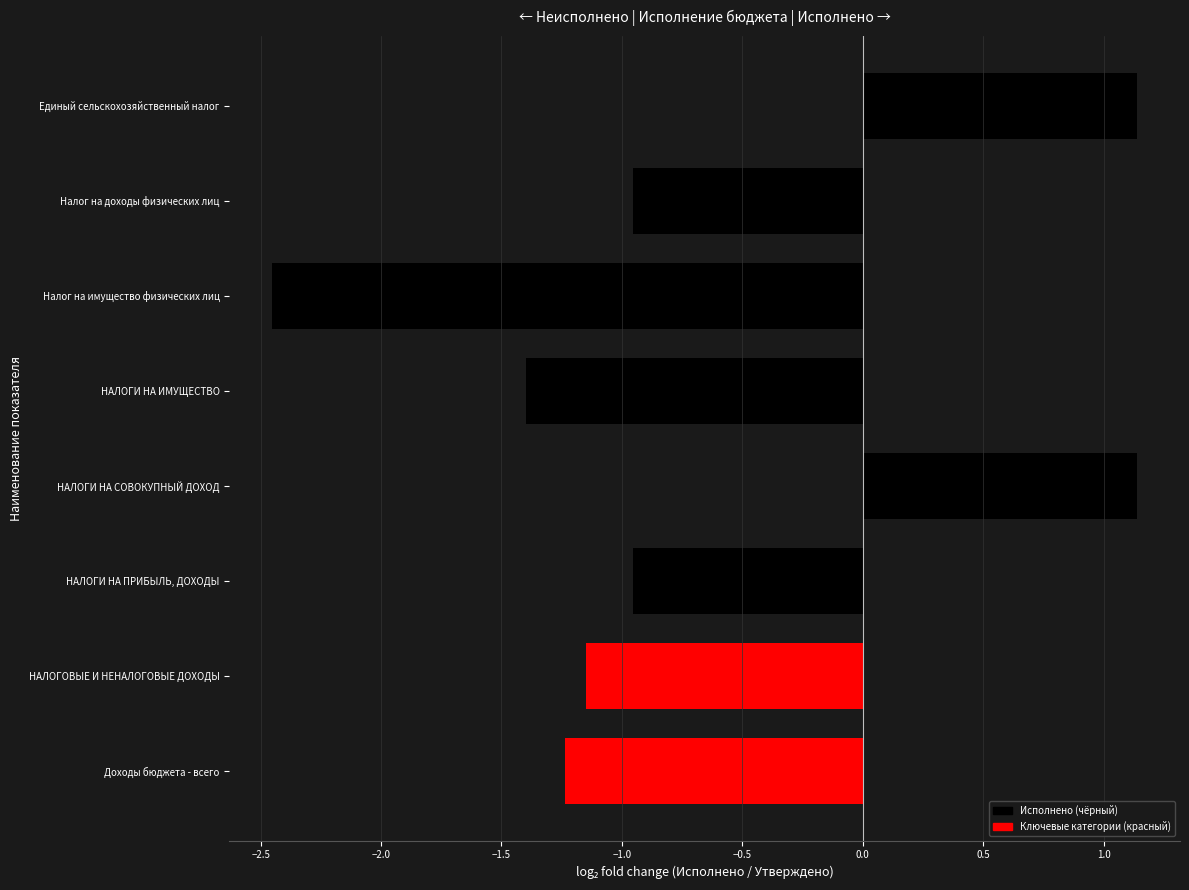

What is the value of the Исполнено bar at the 8th from the left?

1.1